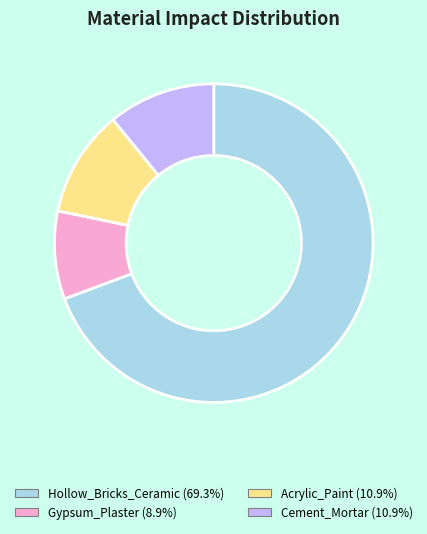

Combined, do Gypsum_Plaster (8.9%) and Acrylic_Paint (10.9%) account for over 50%?

No